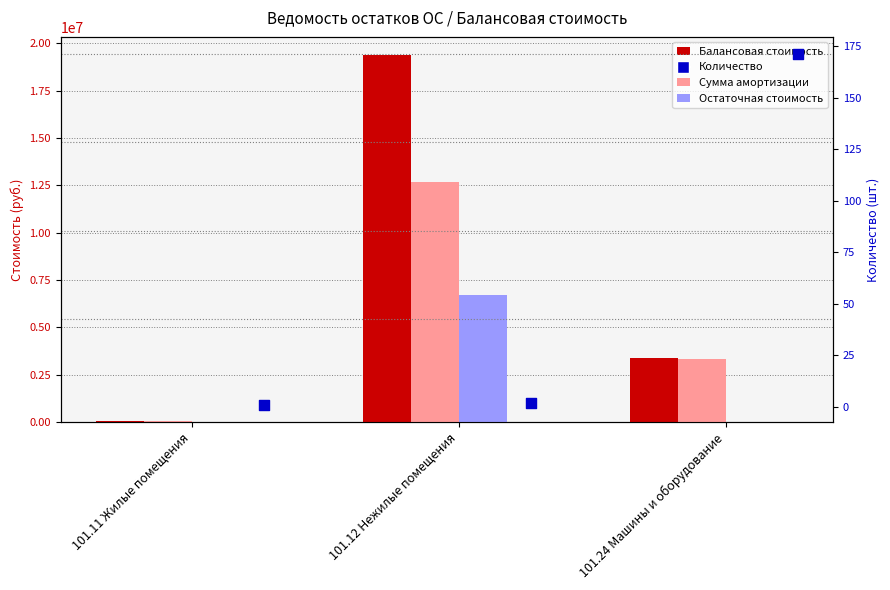

Which series contains the highest Y value?

Балансовая стоимость